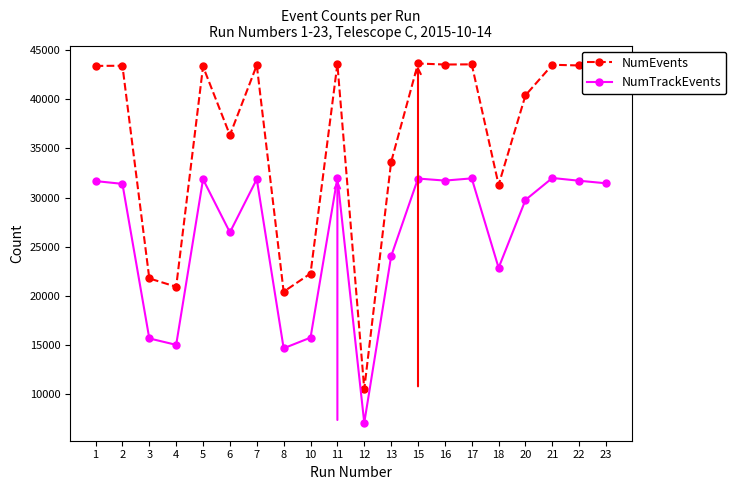

What is the spread (max minus min) of values at 5?

11485